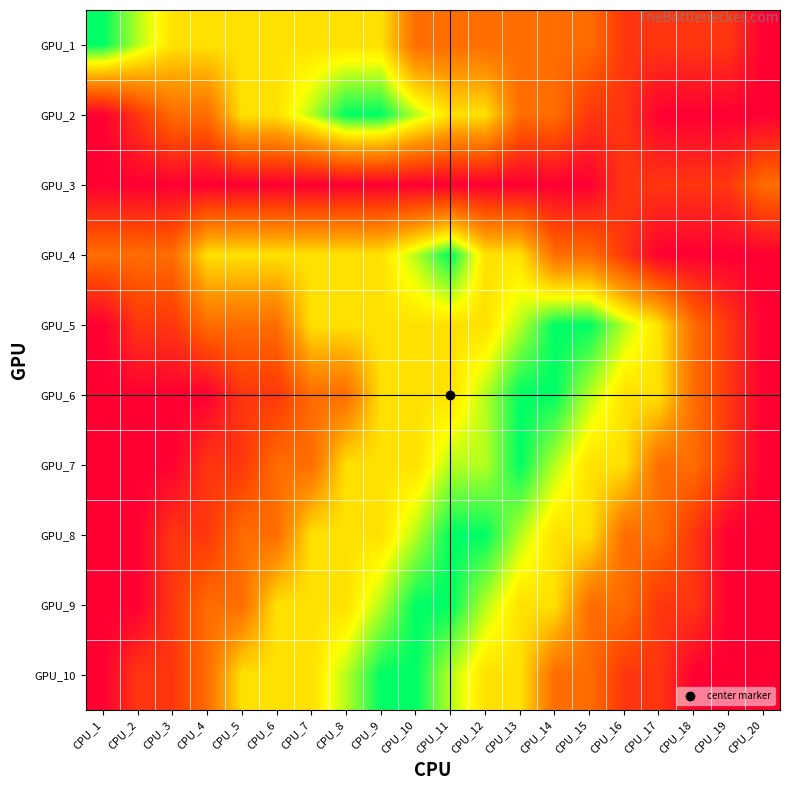

What is the maximum value shown in the chart?

82